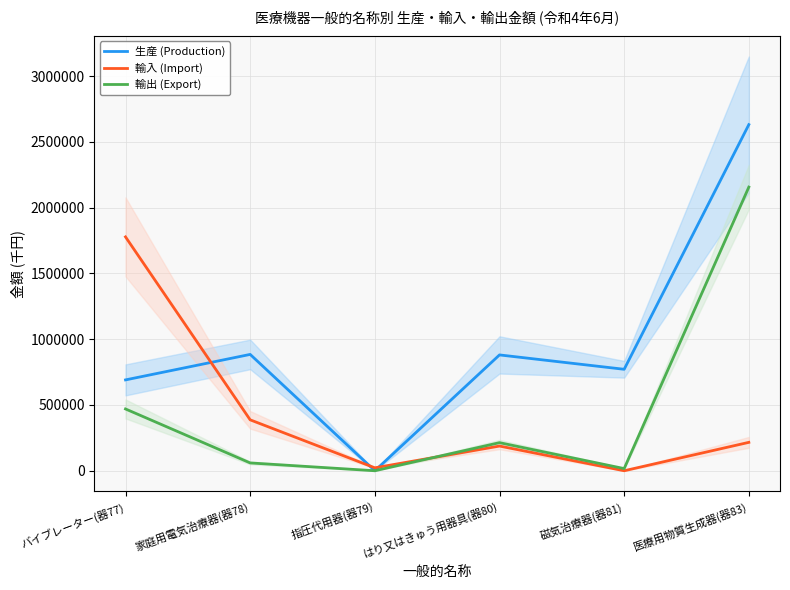

What position from the right is バイブレーター(器77)?

6